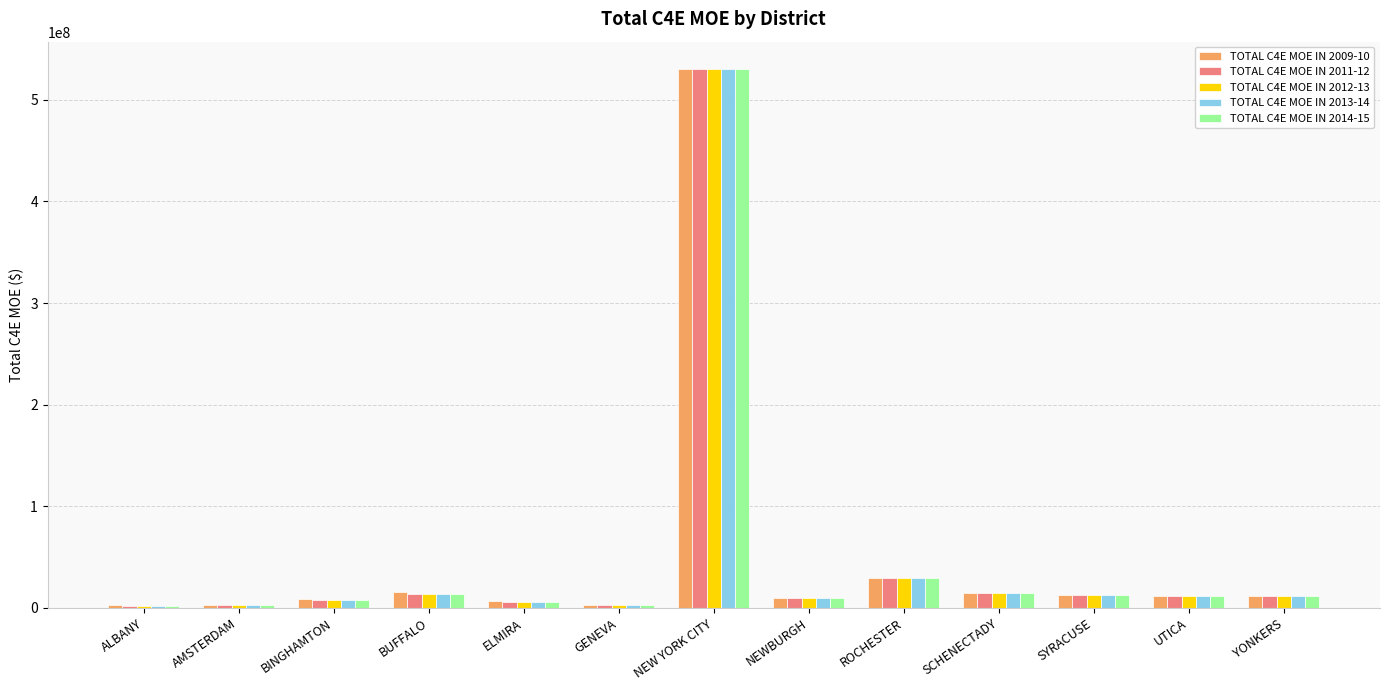

What is the sum of all TOTAL C4E MOE IN 2013-14 values?

652094088